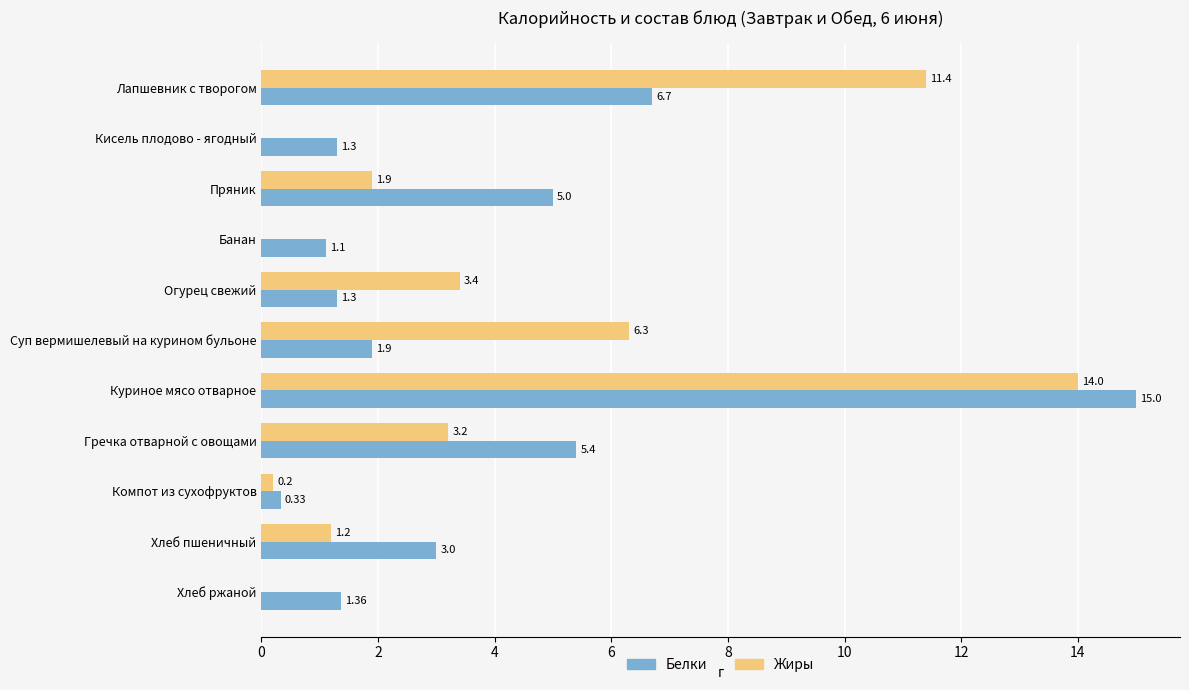

Where is Жиры nearest to the value 7?

Суп вермишелевый на курином бульоне